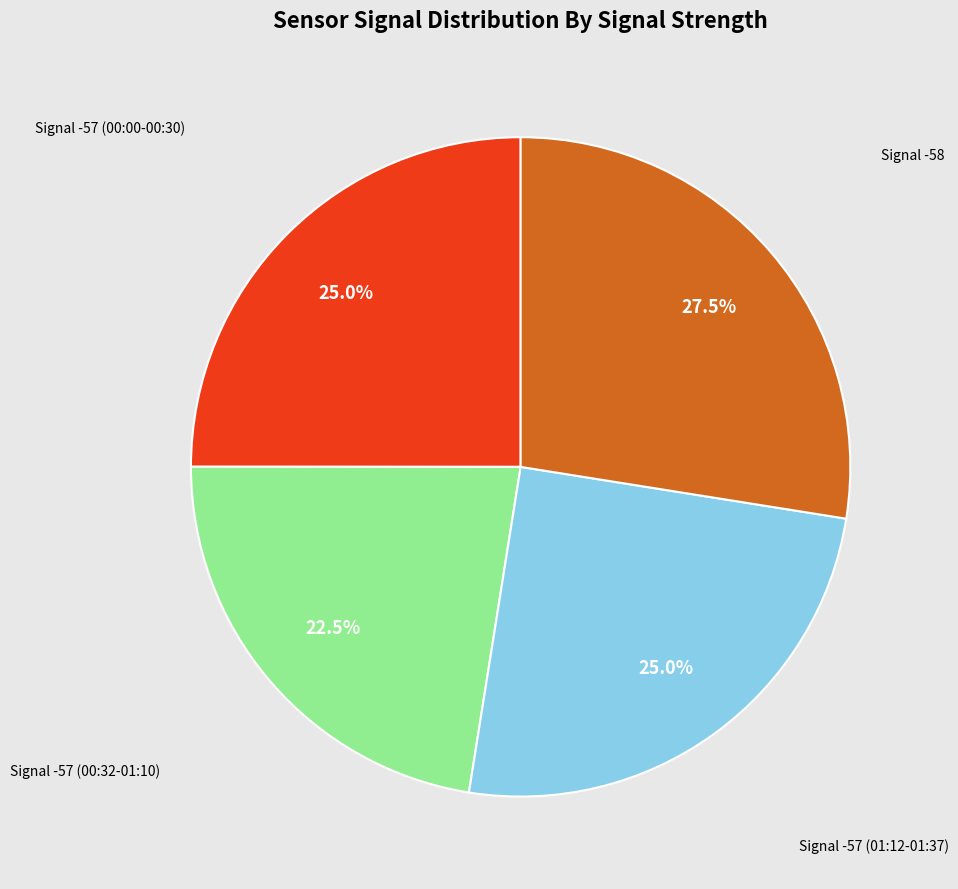

Is there a majority slice in this chart?

No